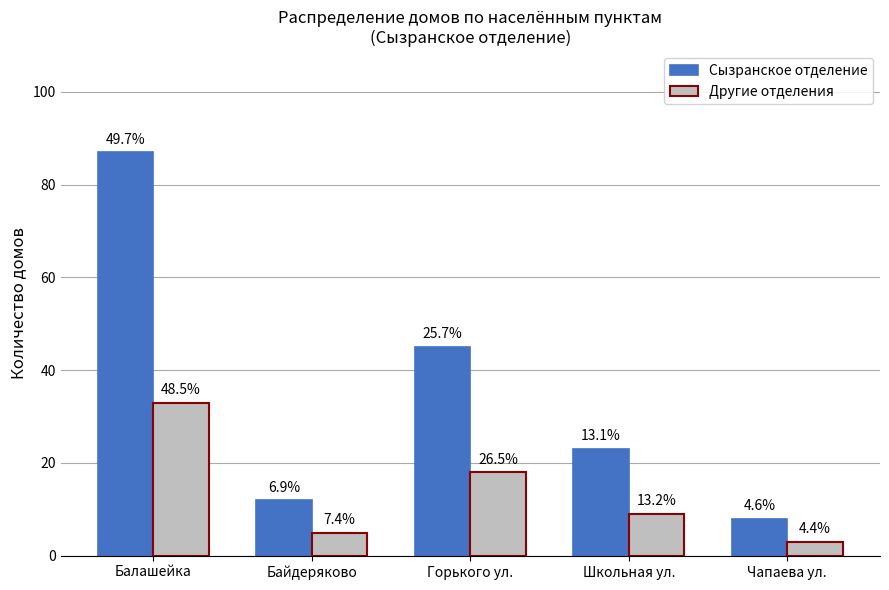

What is the label of the 5th bar from the left?

Чапаева ул.